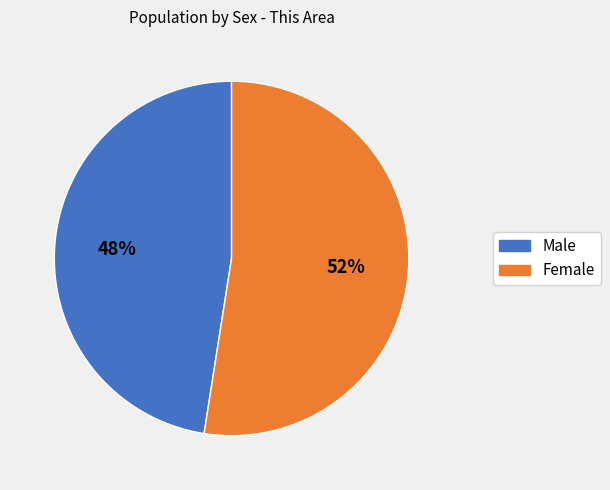

Is the sum of Female and Male greater than half?

Yes